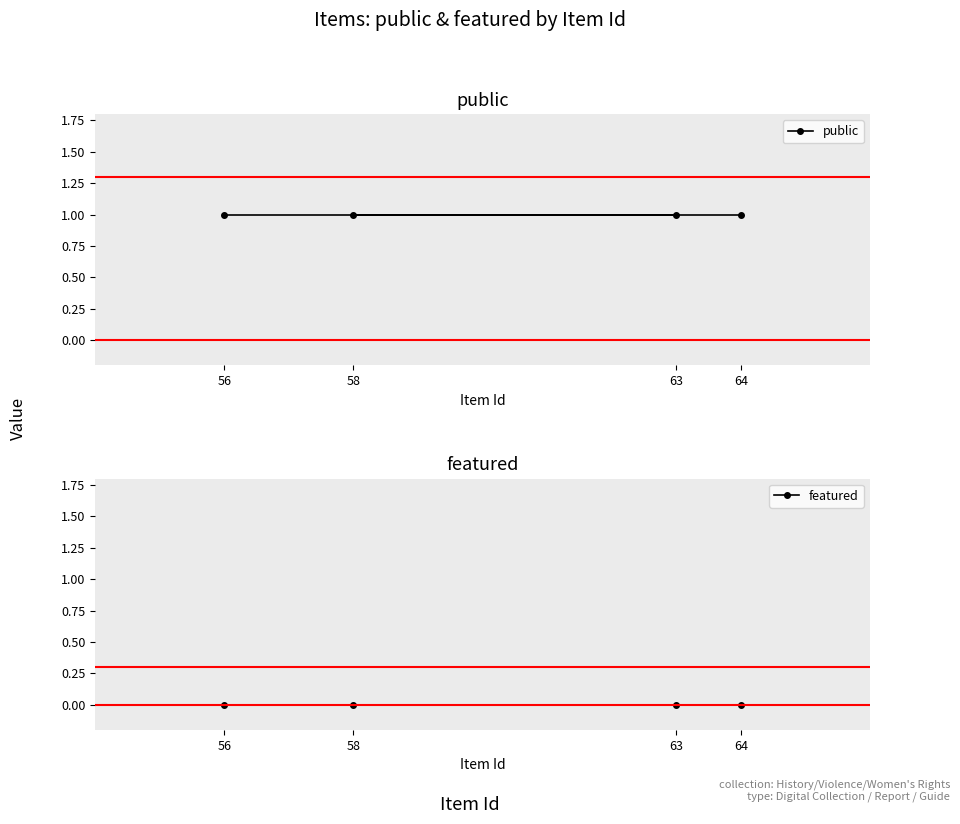

List the labels in order of public value, smallest first.

56, 63, 58, 64